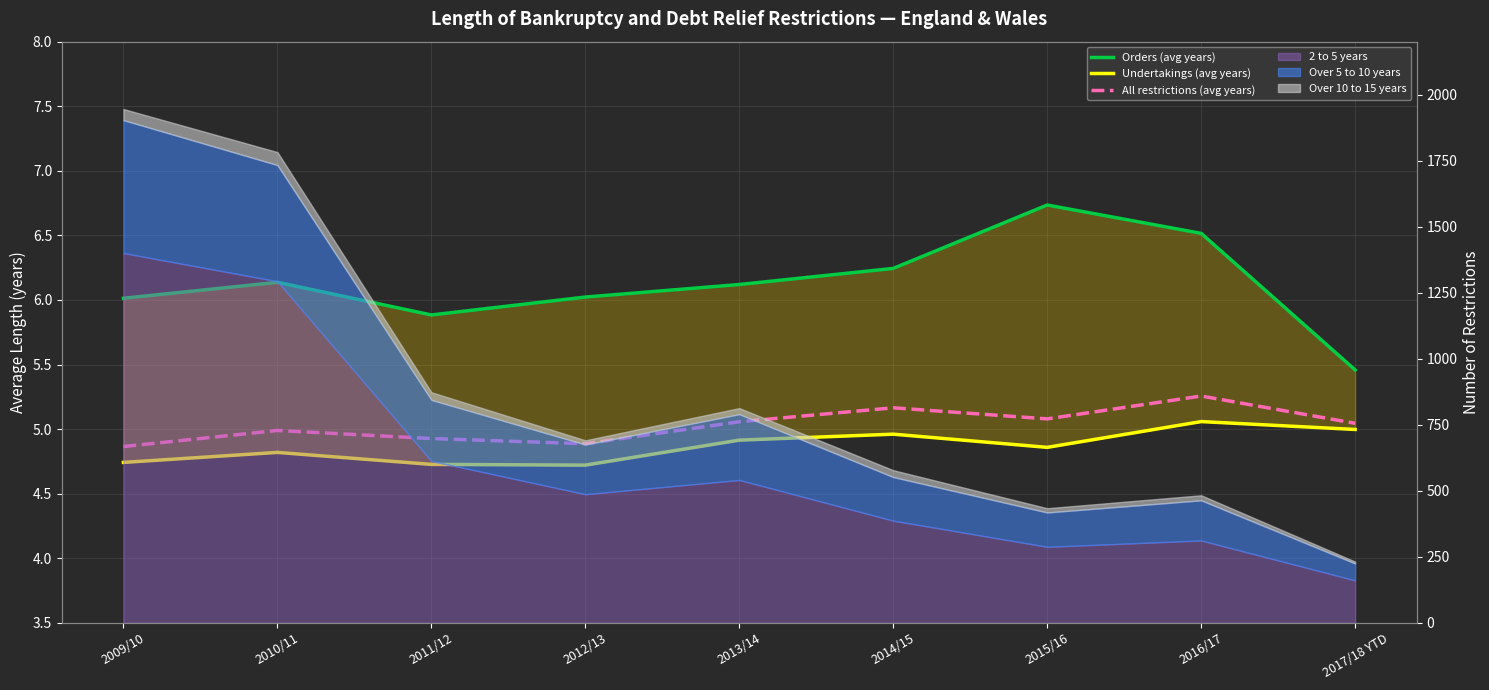

Which has a higher value, 2012/13 or 2013/14?

2013/14